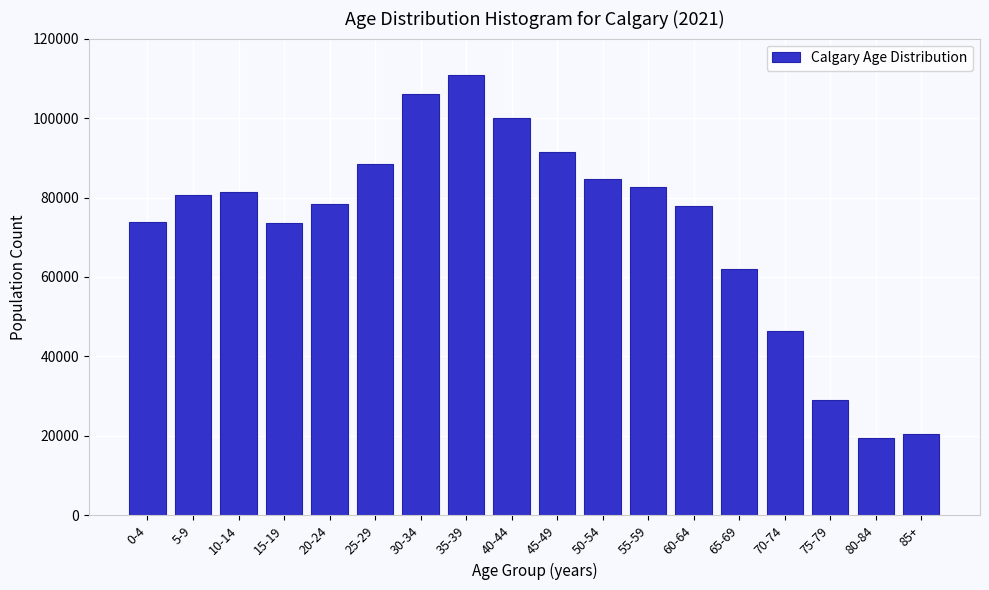

What is the value of the 16th bar from the left?

28965